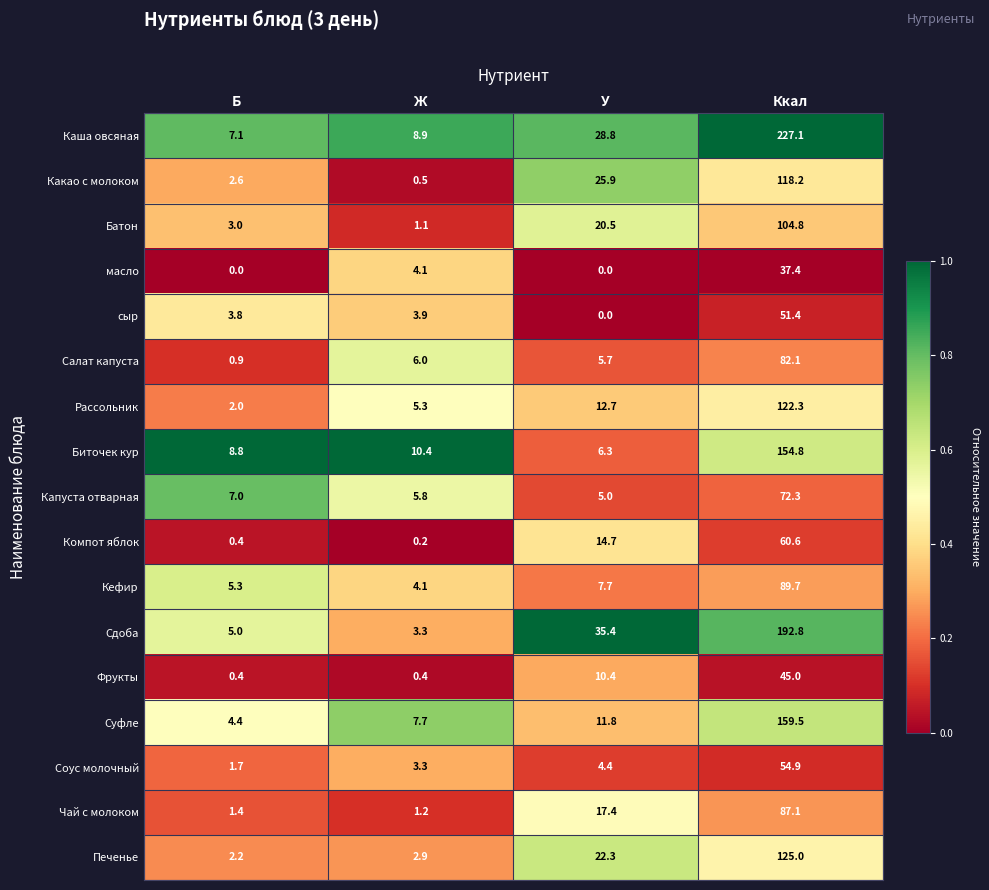

The value of Соус молочный at Ккал is 93.4. True or false?

False